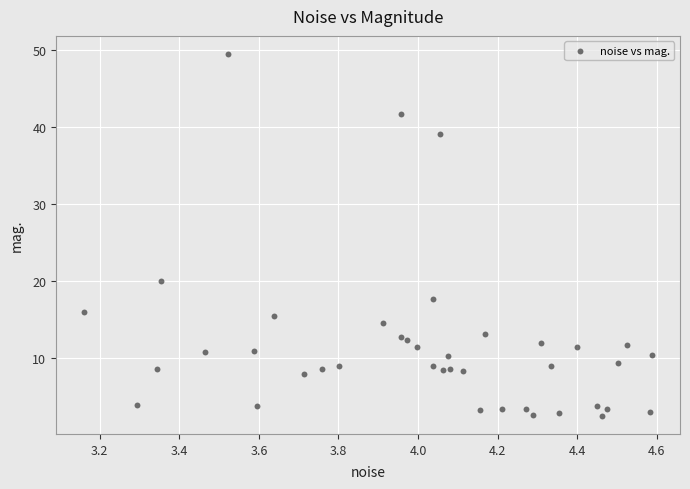

What Y value in the scatter plot is closest to 25?

20.0